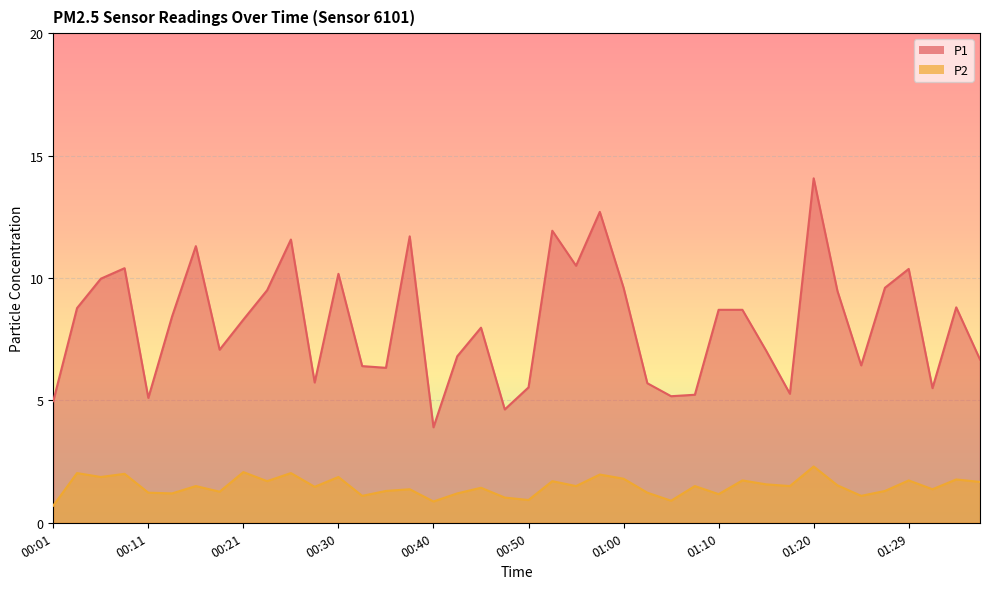

What is the value of the P2 point at the 19th from the left?

1.4